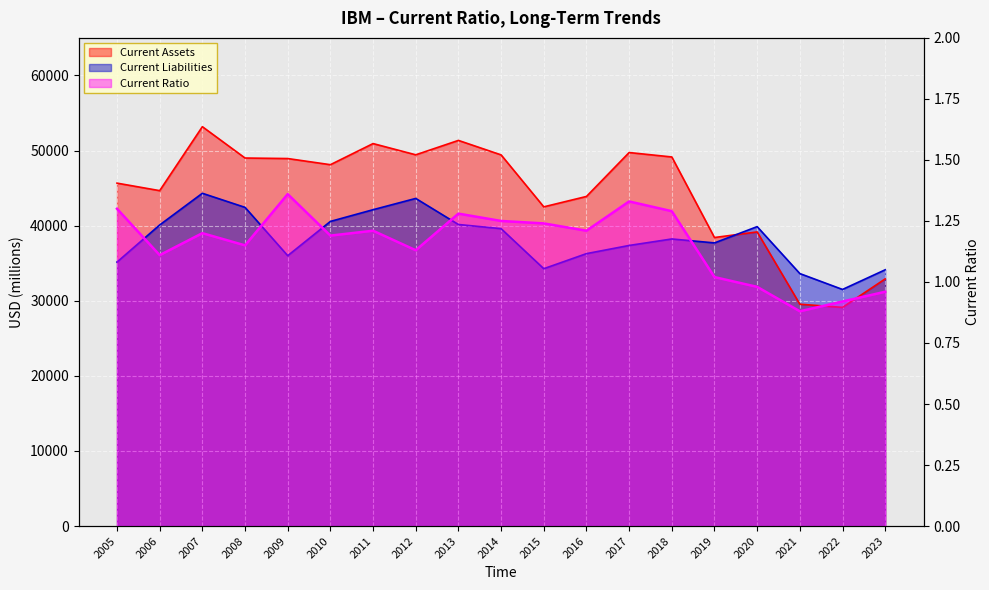

List the labels in order of Current Ratio value, smallest first.

2021, 2022, 2023, 2020, 2019, 2006, 2012, 2008, 2010, 2007, 2011, 2016, 2015, 2014, 2013, 2018, 2005, 2017, 2009